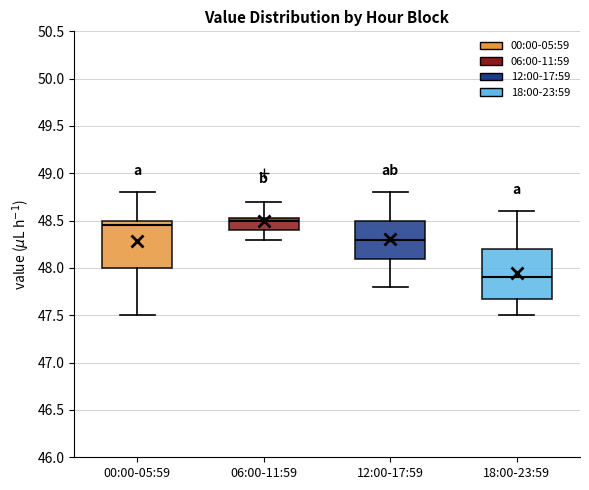

Reading left to right, read every box against the y-axis: the position of its median line, the range the box covers, and the ends of its whiskers. The values are not printed on the chart, so give them approximately, as read against the axis.

00:00-05:59: median 48.45, box 48.00 to 48.50, whiskers 47.50 to 48.80
06:00-11:59: median 48.50, box 48.40 to 48.55, whiskers 48.30 to 48.70
12:00-17:59: median 48.30, box 48.10 to 48.50, whiskers 47.80 to 48.80
18:00-23:59: median 47.90, box 47.70 to 48.20, whiskers 47.50 to 48.60